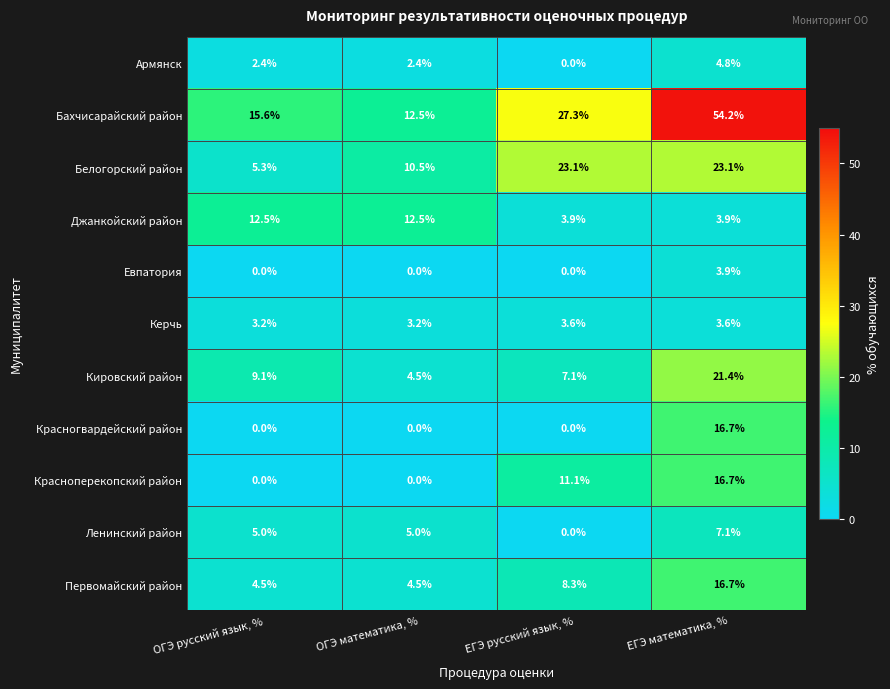

The Кировский район series shows 9.1 at ОГЭ русский язык, %. True or false?

True